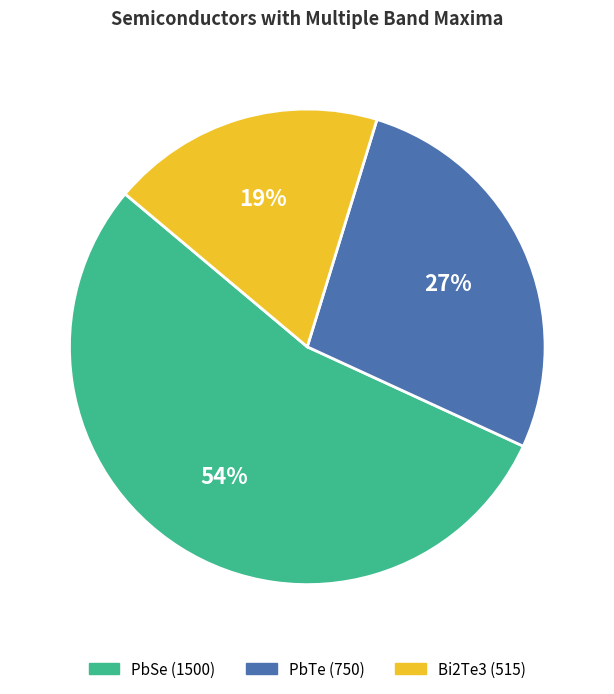

The PbTe slice represents 16% of the pie. True or false?

False